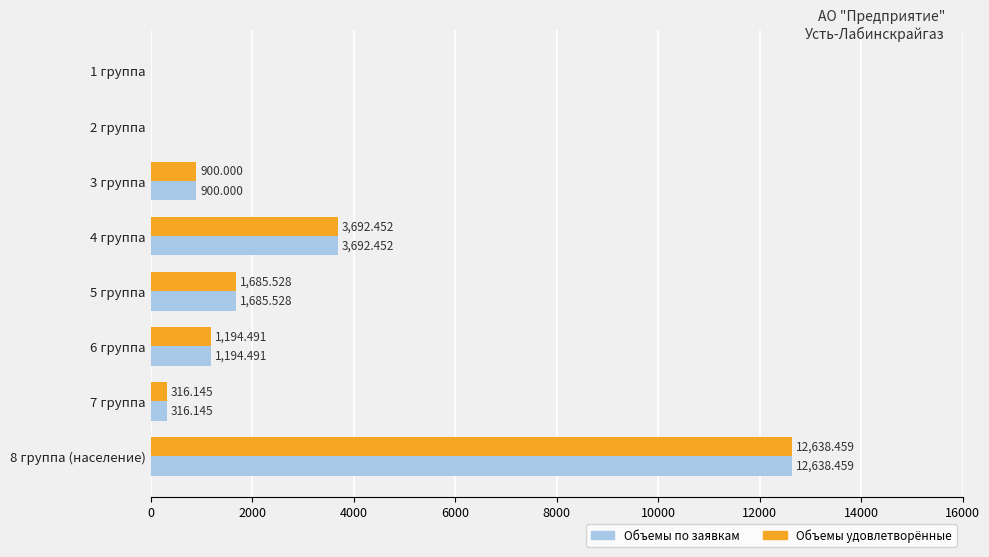

Is the value of Объемы удовлетворённые at 2 группа greater than the value of Объемы по заявкам at 7 группа?

No